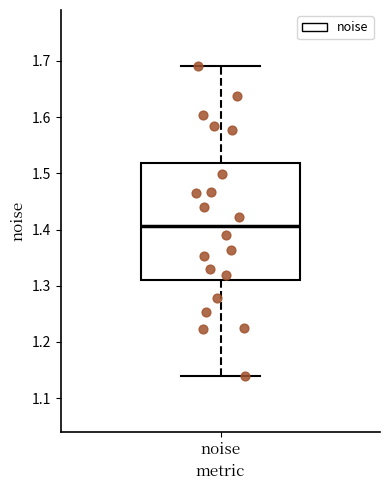

Transcribe this box plot: give where the median line is, the range the box spans, and where the two whiskers end, as read against the y-axis. The values are not printed on the chart, so give them approximately, as read against the axis.

median 1.41, box 1.31 to 1.52, whiskers 1.14 to 1.69